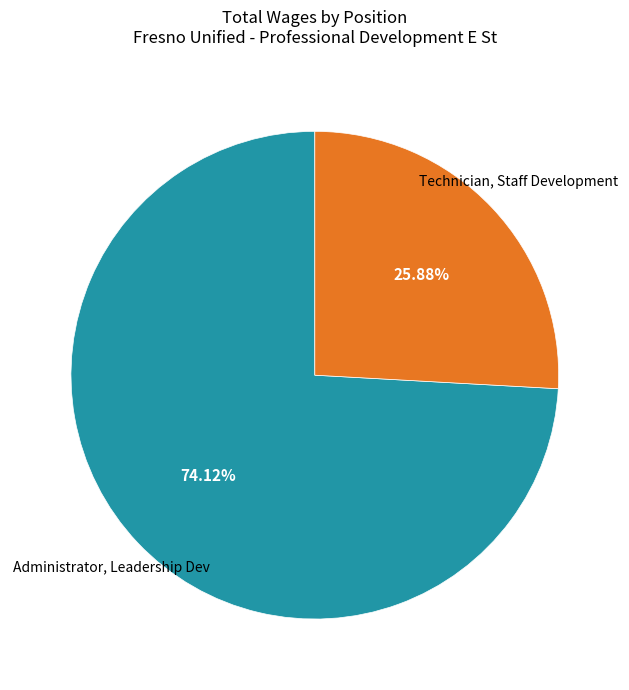

What percentage is the Technician, Staff Development slice, to the nearest percent?

26%